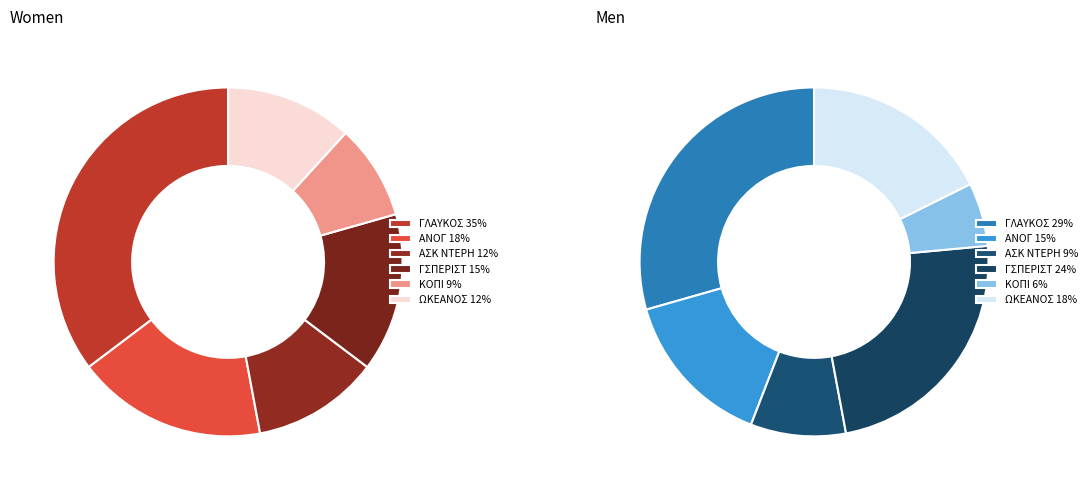

Count the number of slices in the pie.

6